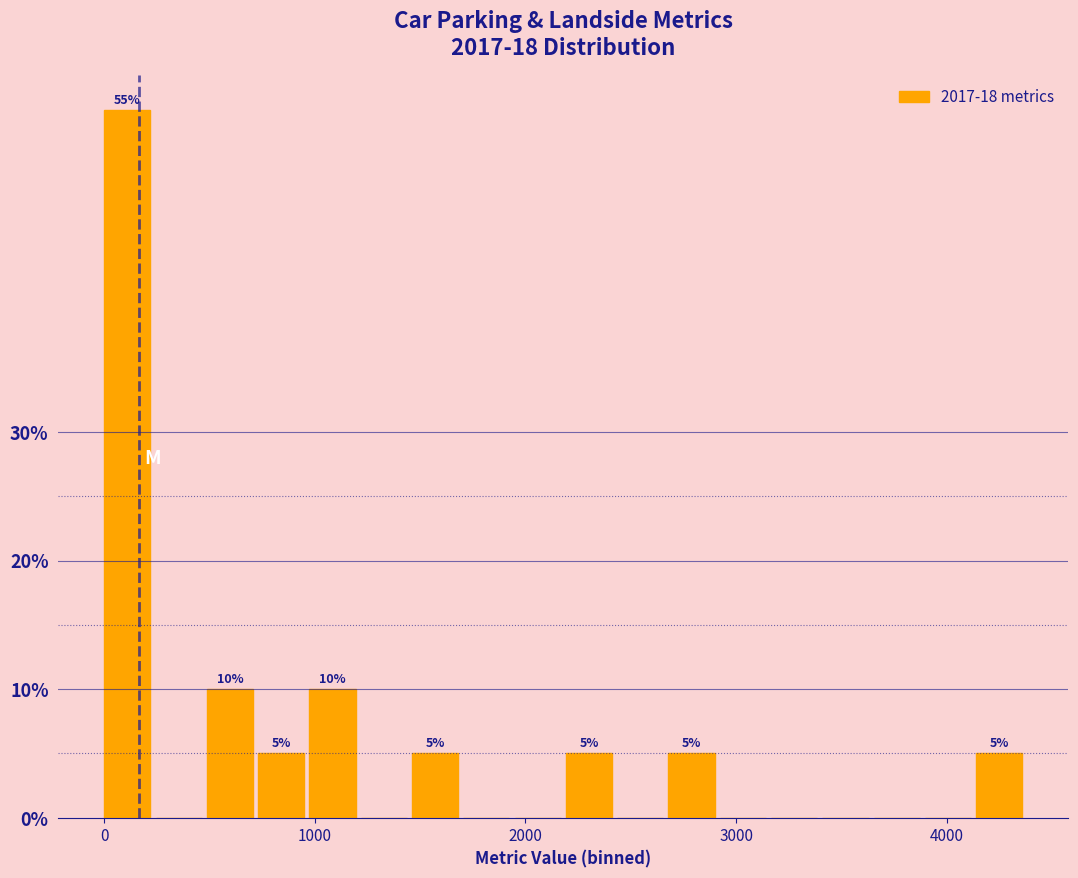

Read against the x-axis, roughly where is the centre of the tallest bar?

100